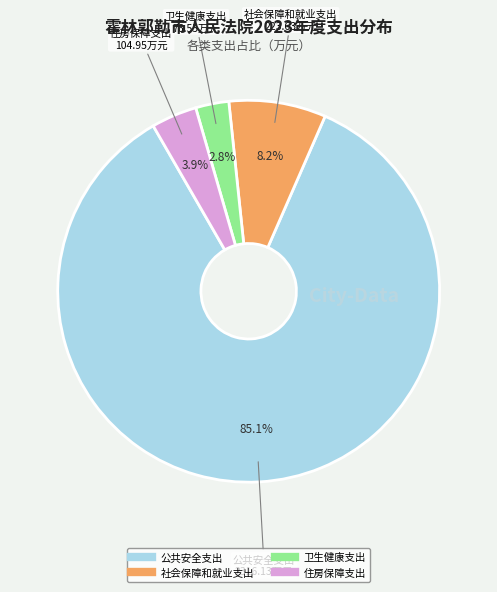

Approximately how many times larger is the value at 卫生健康支出 compared to 社会保障和就业支出?

0.3